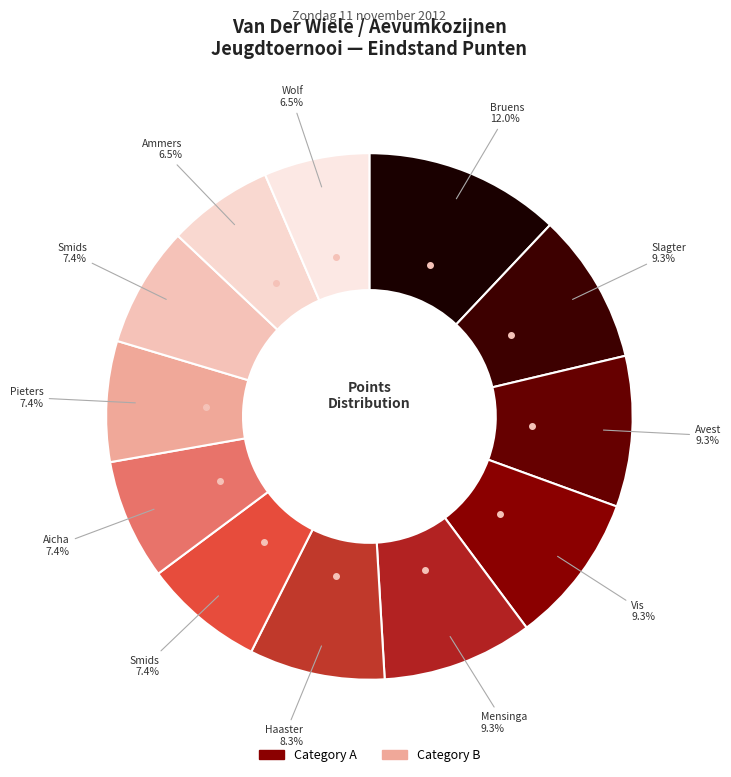

Count the number of slices in the pie.

12